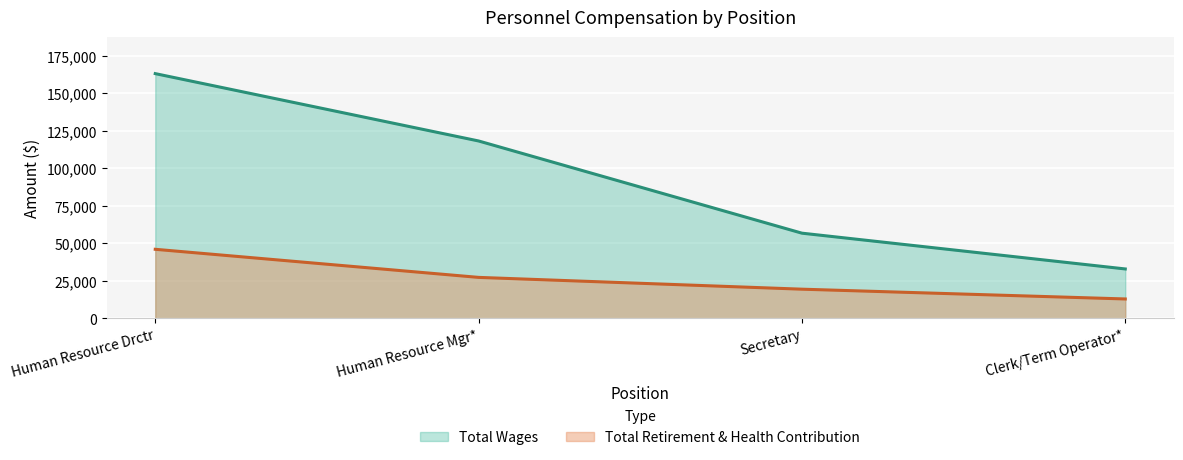

What is the maximum value for Total Retirement & Health Contribution?

45952